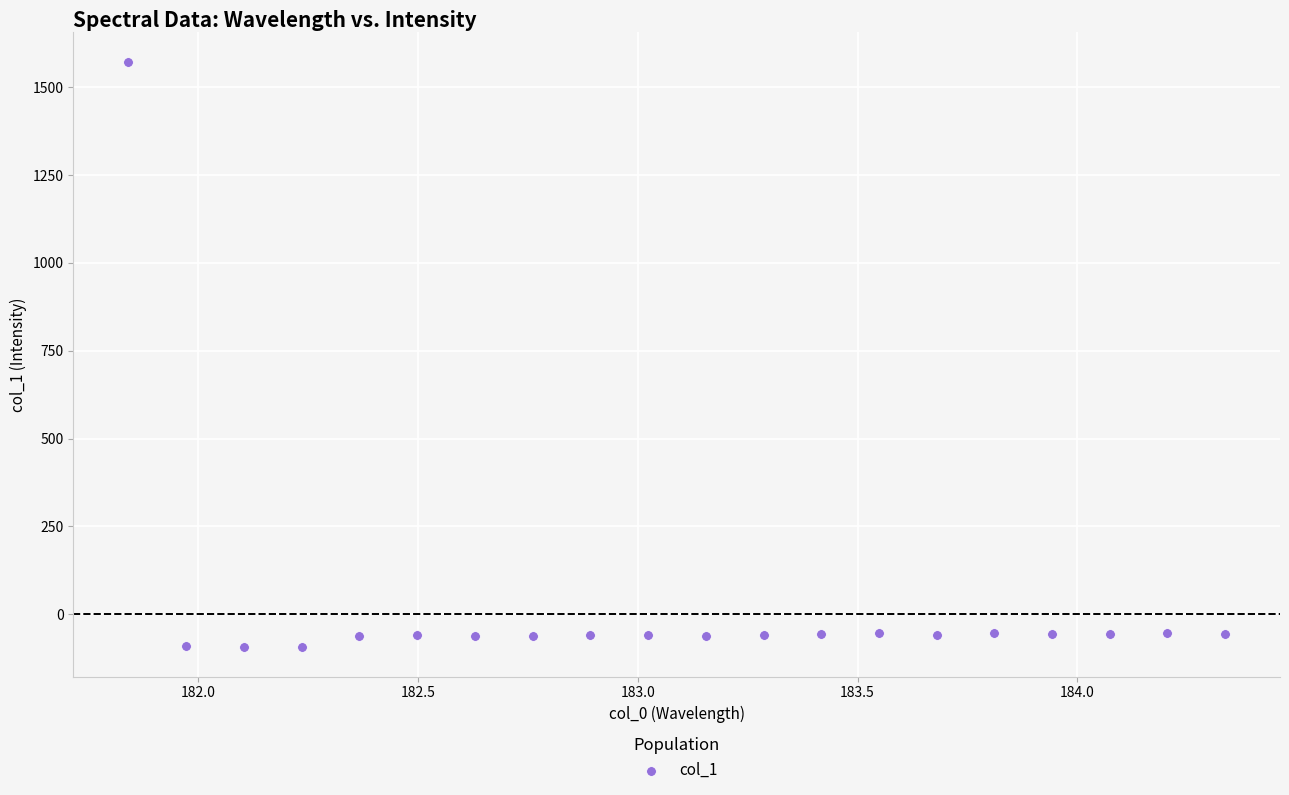

What is the range of X values (max minus min)?

2.5